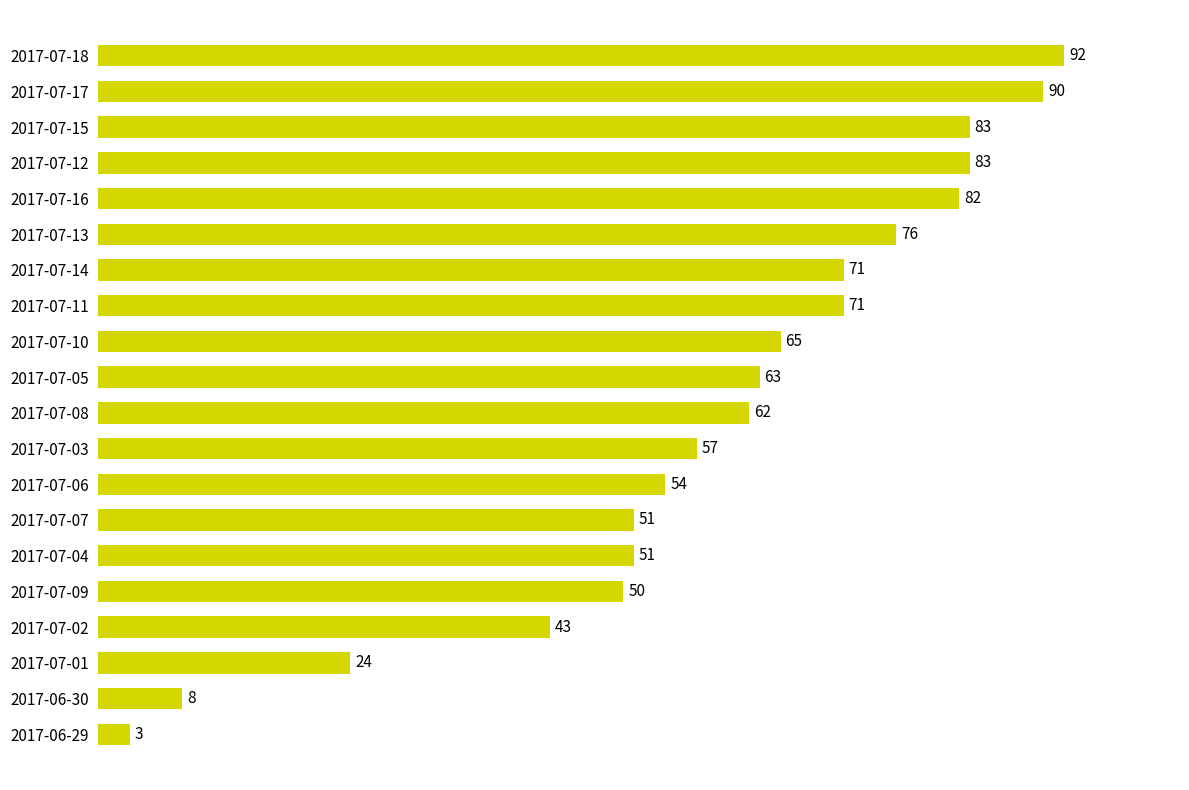

At which label is the value closest to 47?

2017-07-09